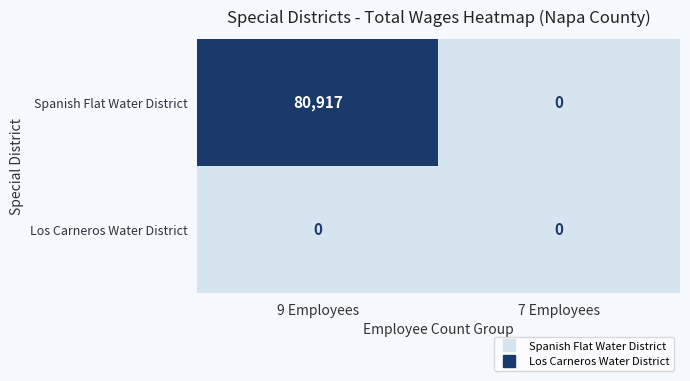

How many series are shown in this chart?

2